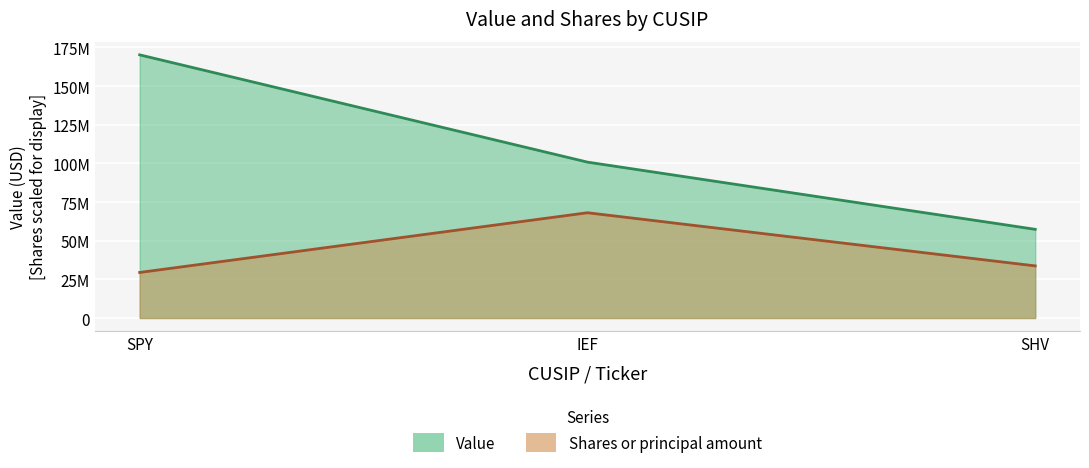

What is the maximum value for Shares or principal amount?

68074800.0